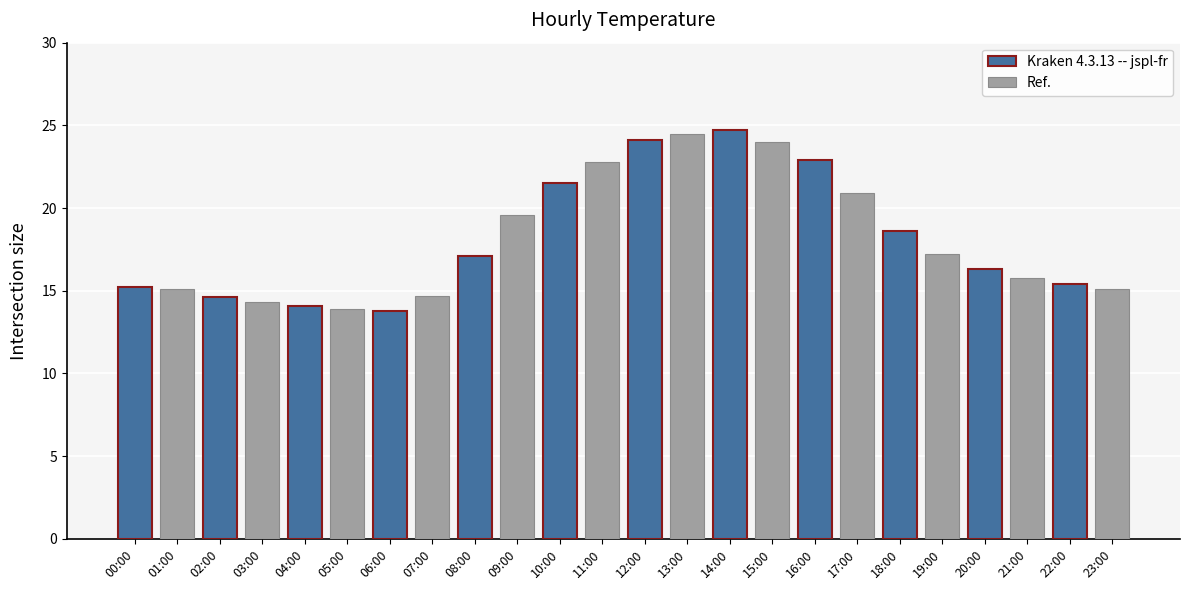

True or false: Ref. has a value of 15.1 at 22:00.

True